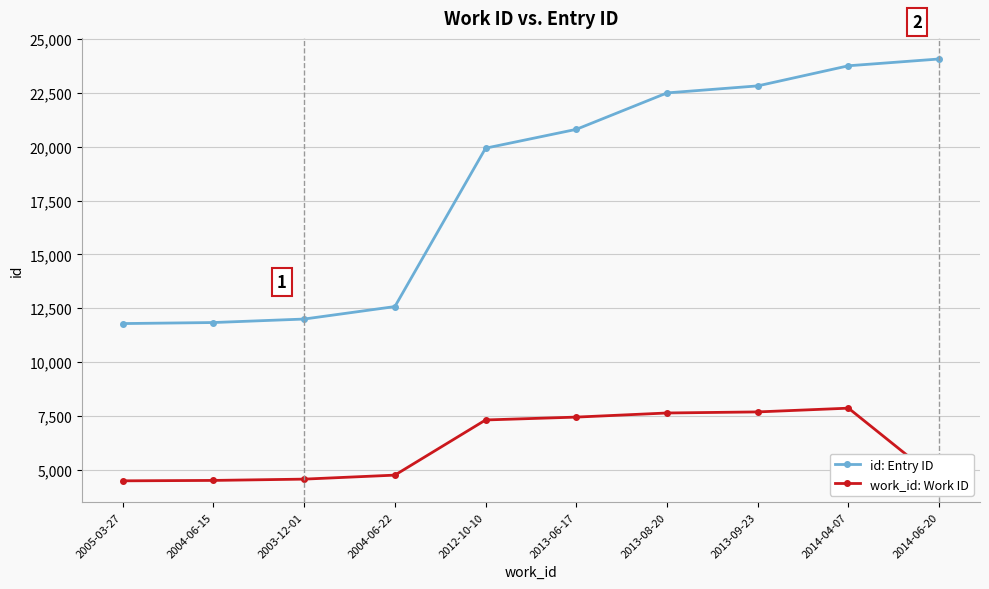

List the series in order of their overall mean, lowest first.

work_id: Work ID, id: Entry ID